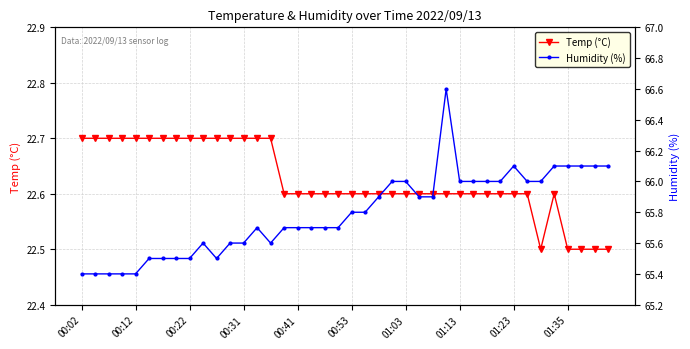

What is the difference between the second highest and second lowest values in the Humidity (%) series?

0.7